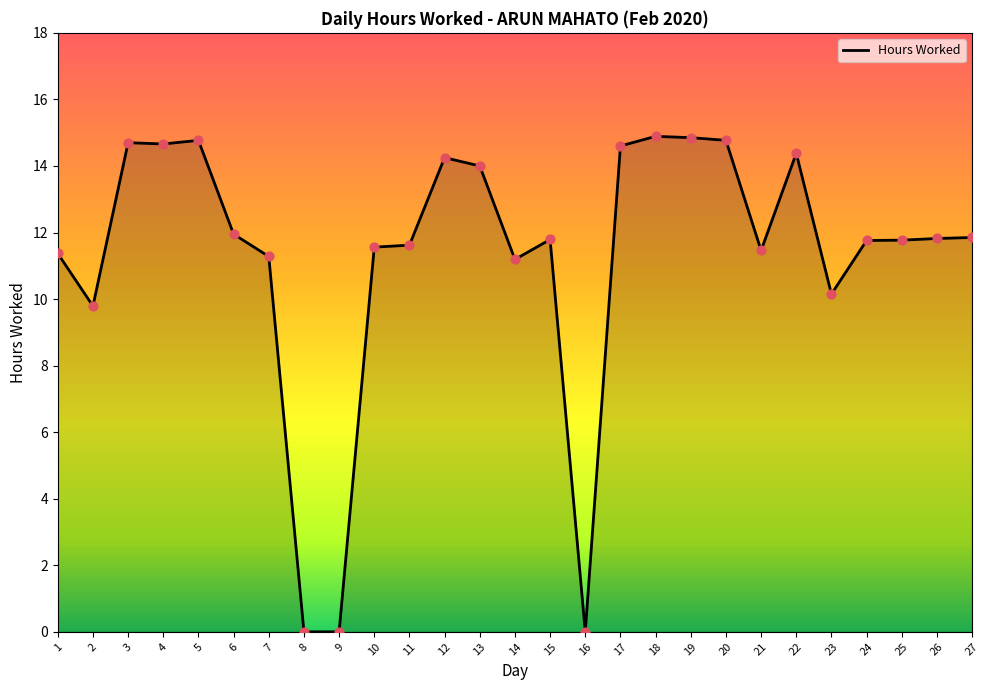

Which has a higher value, 26 or 19?

19